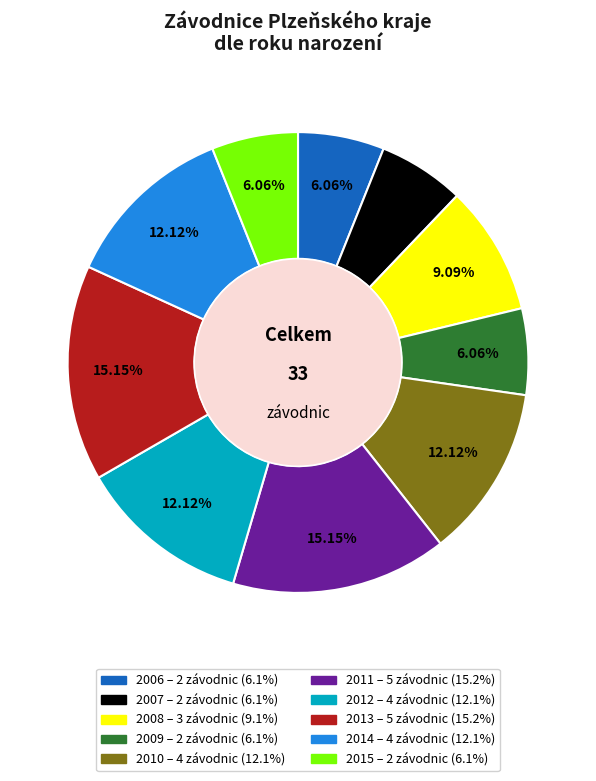

How many slices are in this pie chart?

10